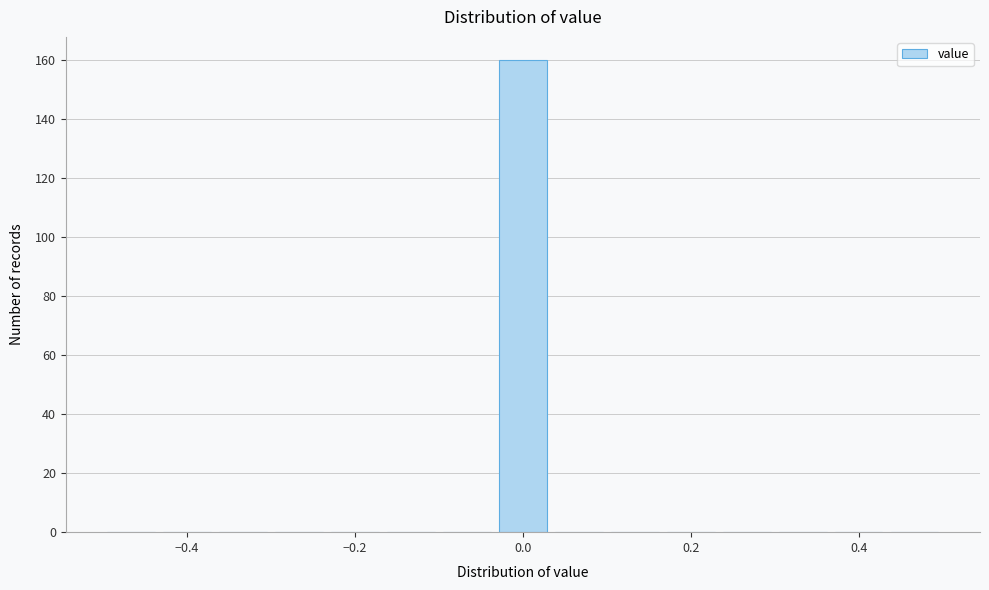

Read against the x-axis, roughly where is the centre of the tallest bar?

0.00